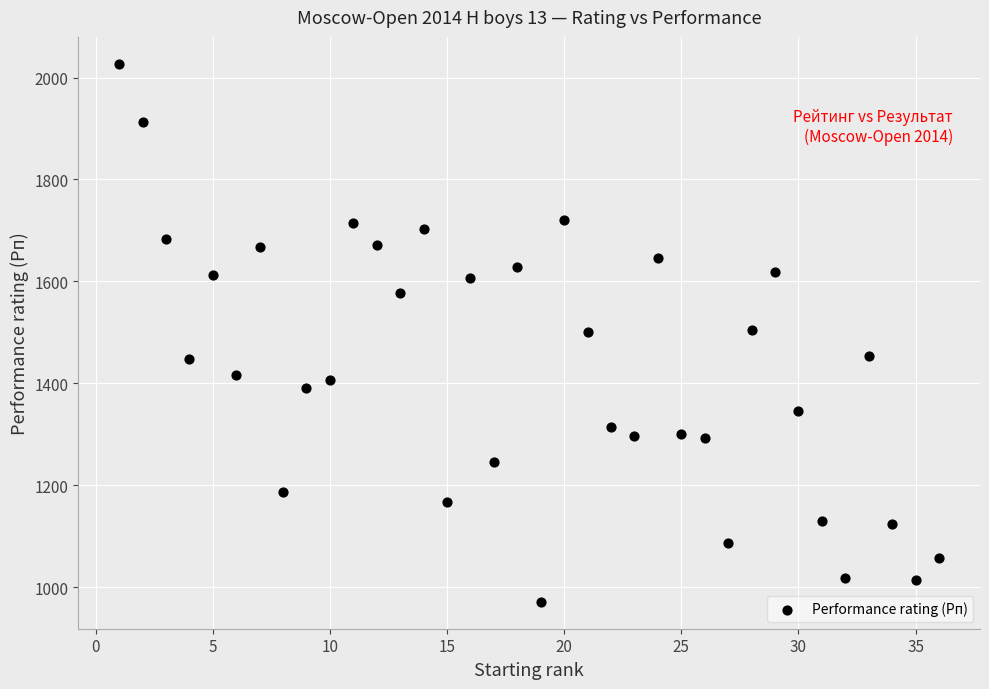

What is the range of Y values (max minus min)?

1056